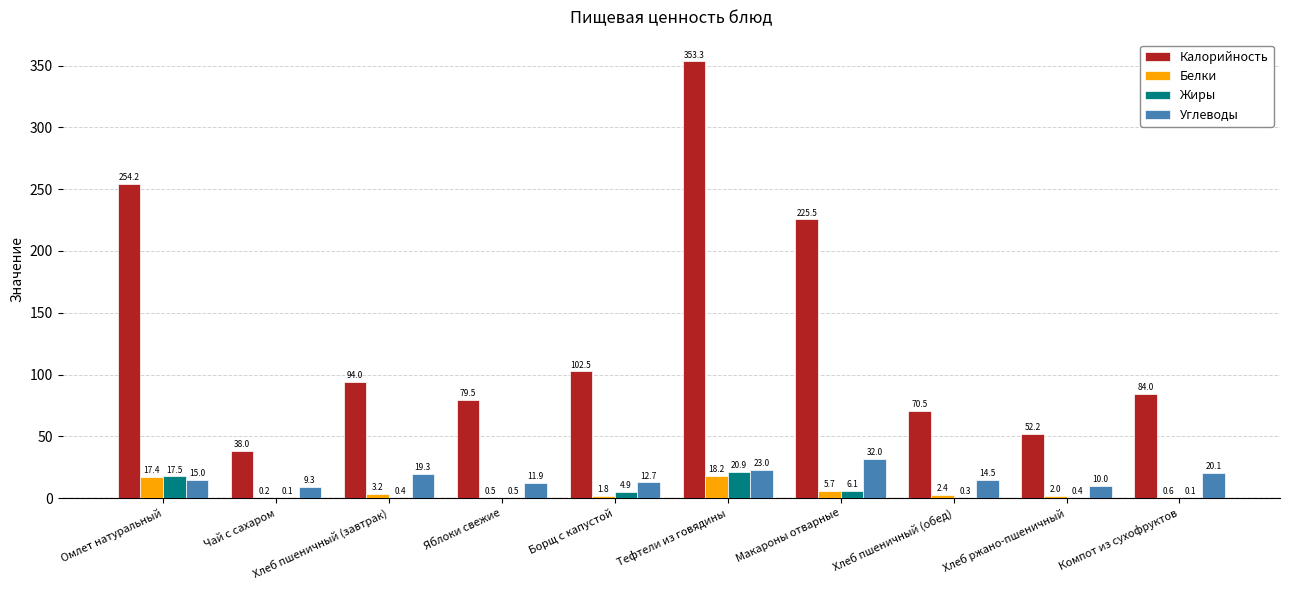

Read the Калорийность value at Компот из сухофруктов.

84.0